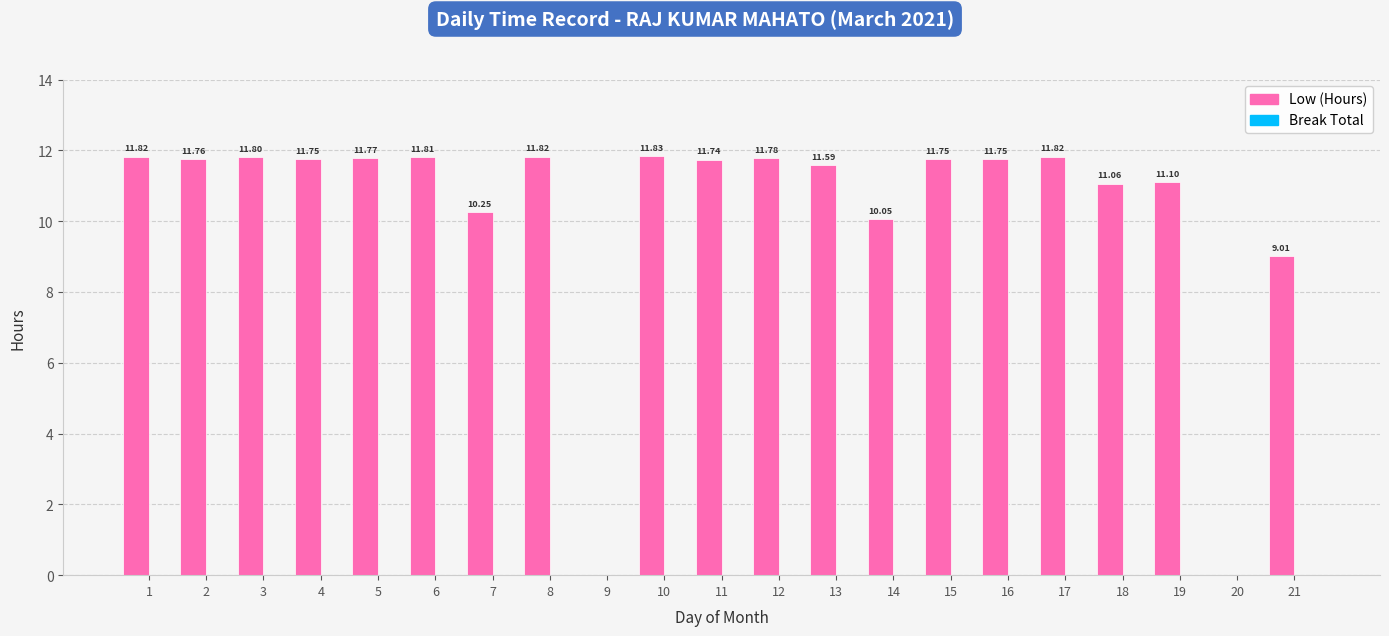

How many distinct data groups are displayed?

1